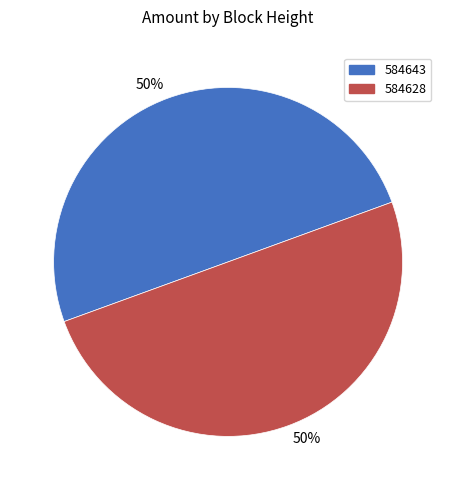

To the nearest percent, what is the average slice percentage?

50%